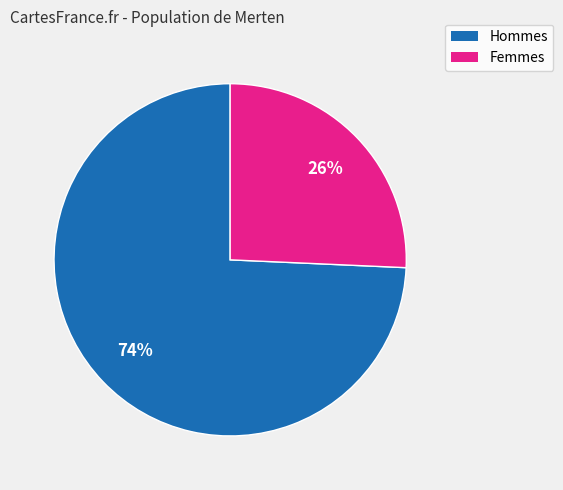

To the nearest percent, what is the average slice percentage?

50%